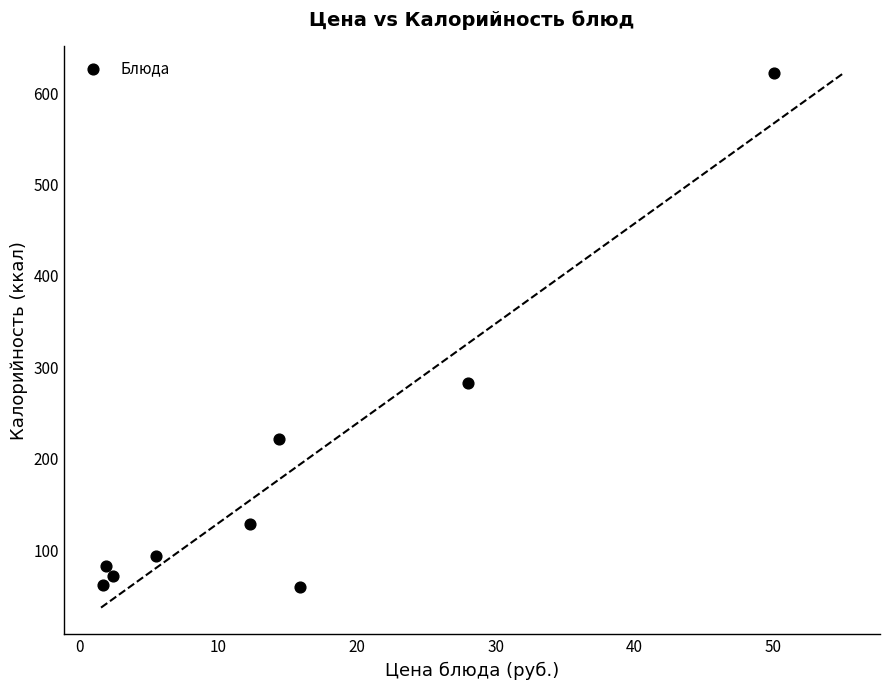

What Y value in the scatter plot is closest to 341?

283